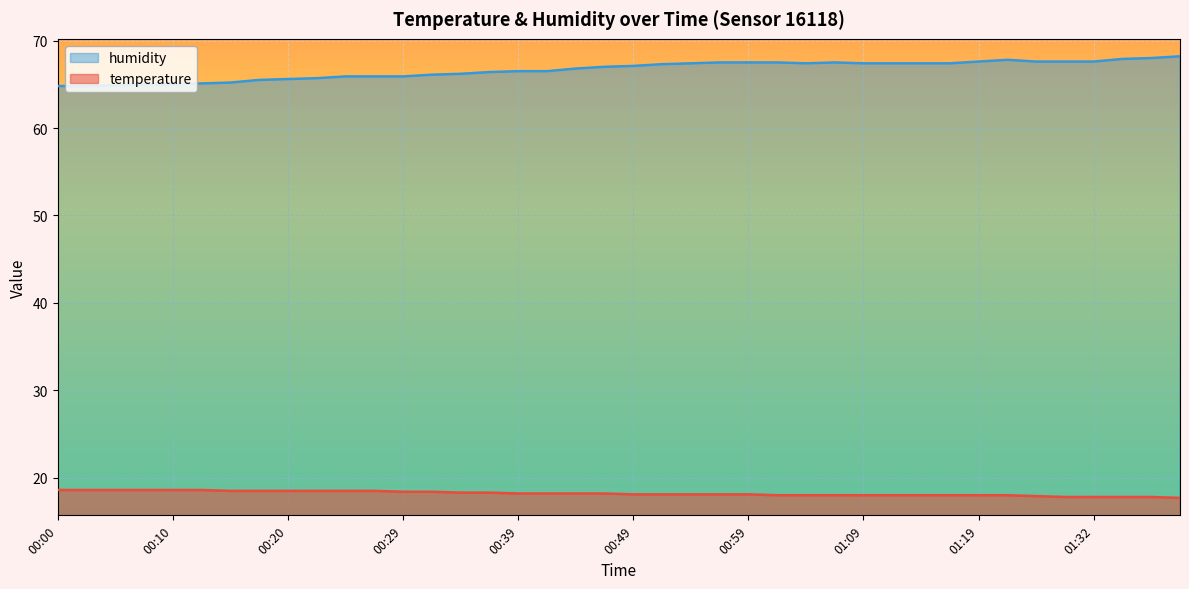

List the series in order of their peak value, highest first.

humidity, temperature